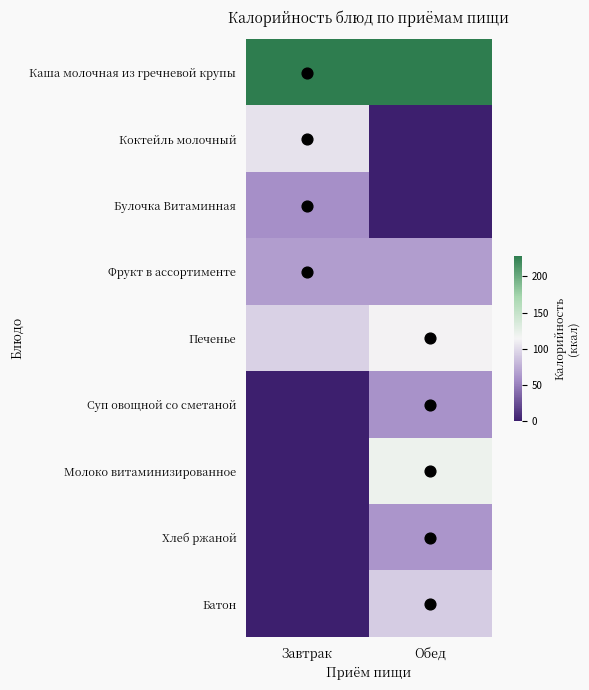

Which series has the largest total across all categories?

Каша молочная из гречневой крупы